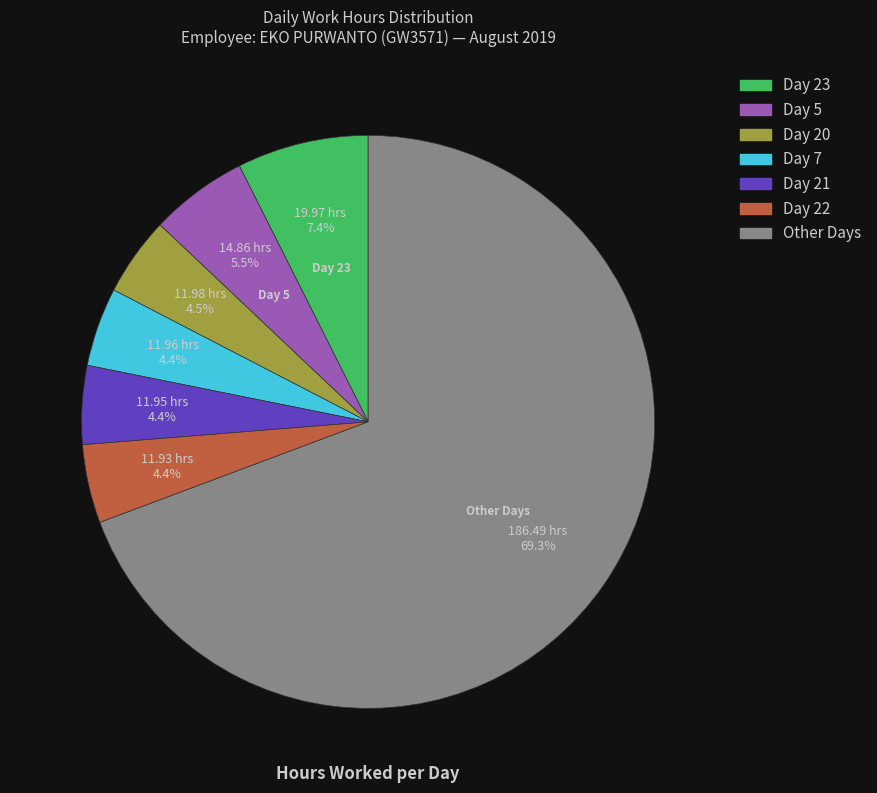

Does any single category account for the majority?

Yes